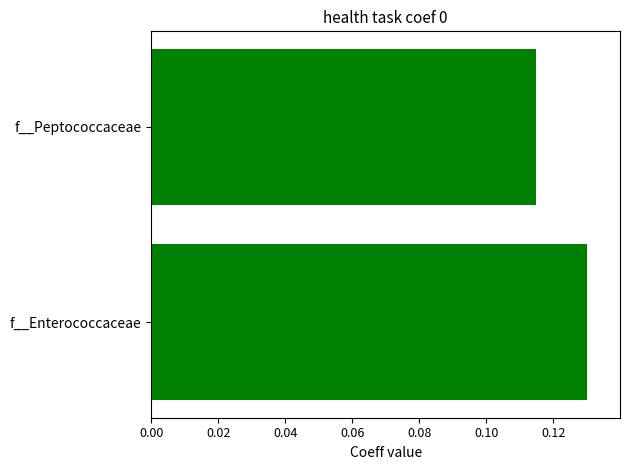

Rank the categories by value from lowest to highest.

f__Peptococcaceae, f__Enterococcaceae